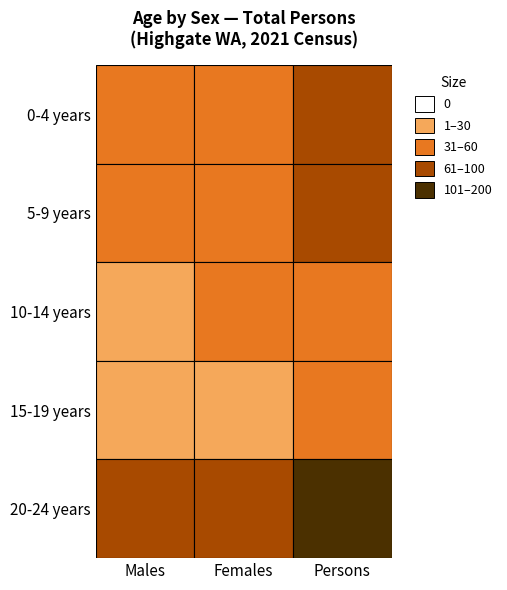

What value does the 20-24 years series have at Females, to the nearest 50?

100